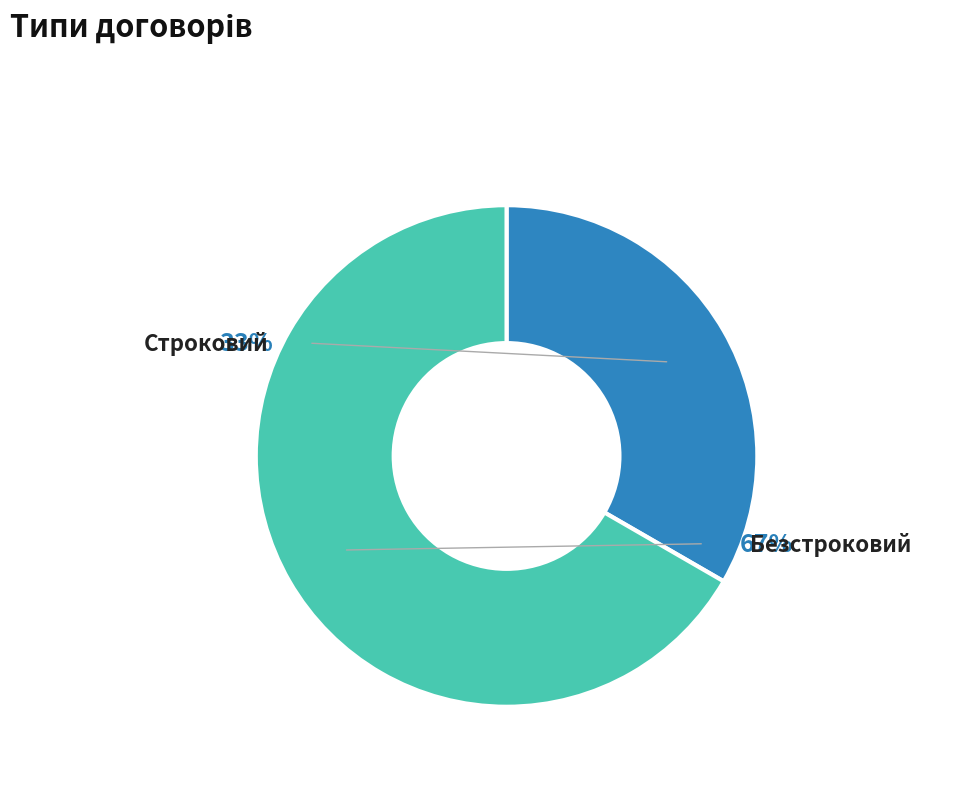

What is the change in value from Строковий to Безстроковий?

+1